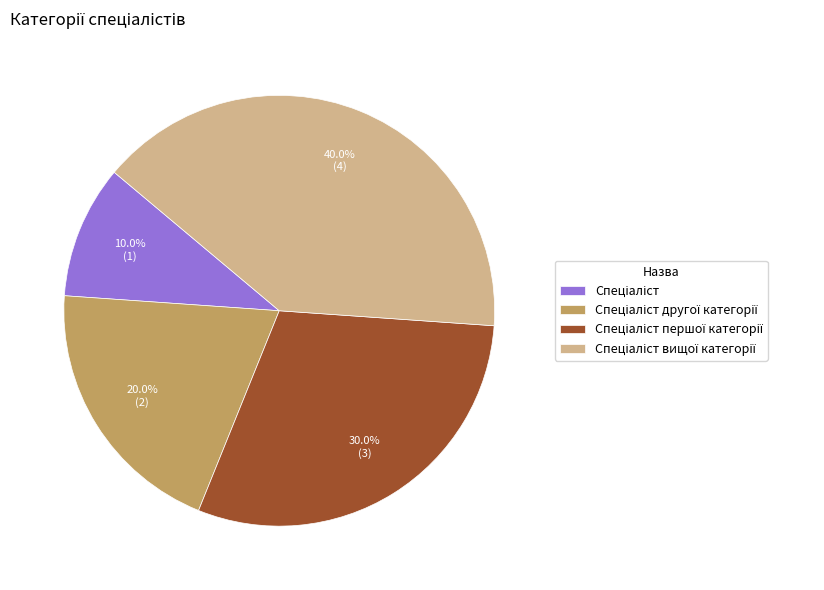

Is there any slice that represents more than half of the pie?

No